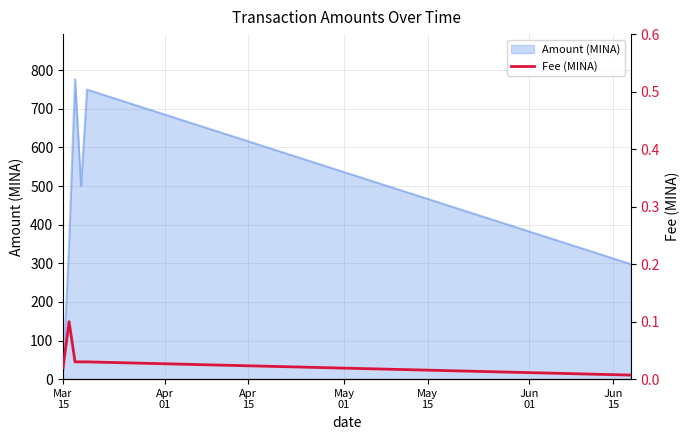

What is the maximum value for Amount (MINA)?

777